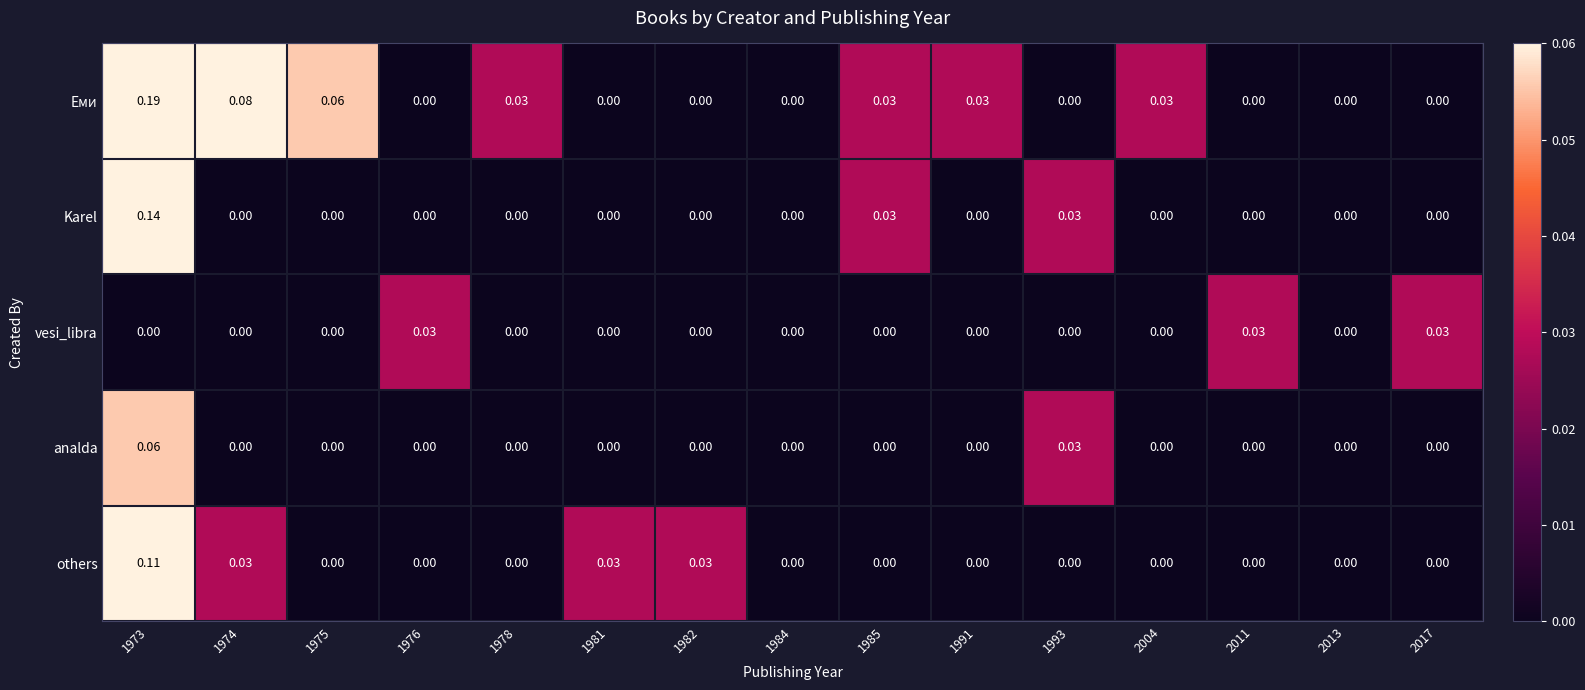

Which series has the widest spread of values?

Еми